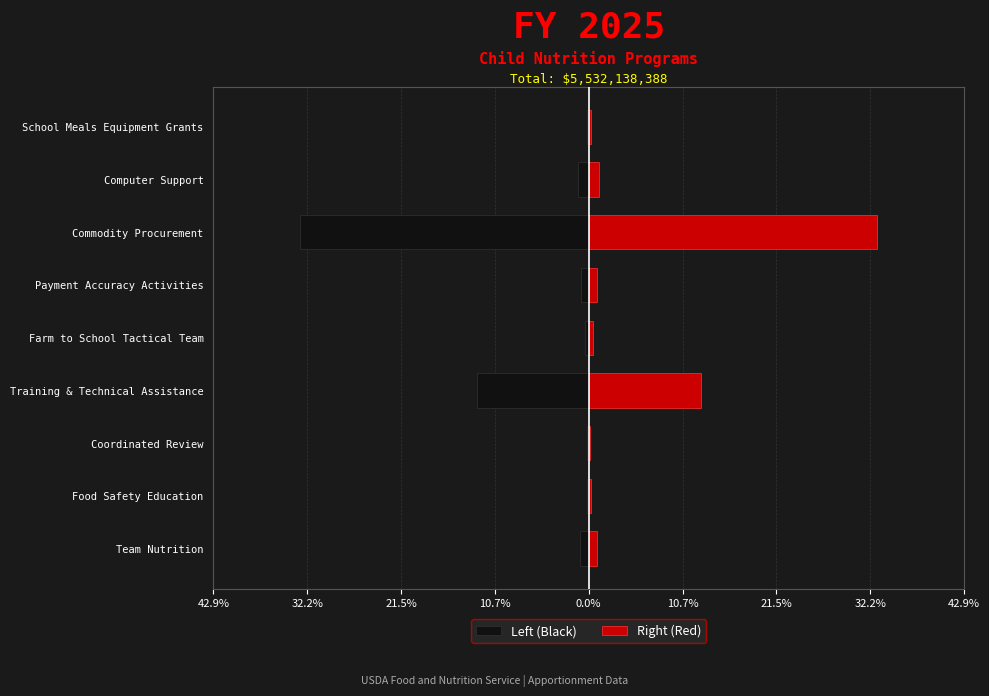

List the series in order of their overall mean, lowest first.

Left (Black), Right (Red)